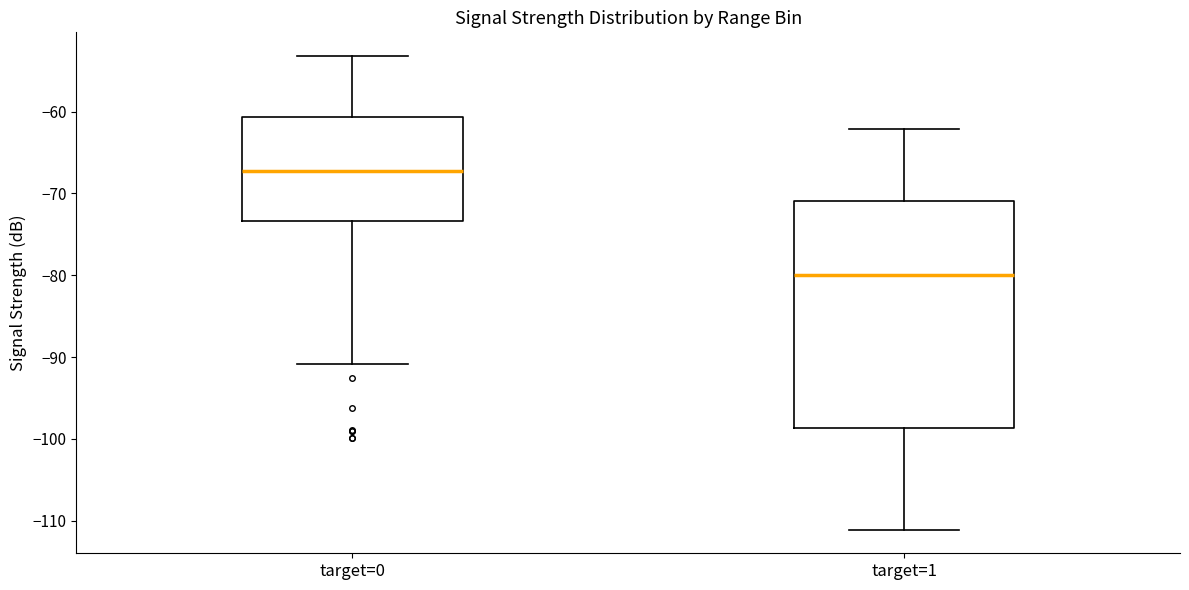

Which box is the tallest, from its lower edge to its upper edge?

target=1